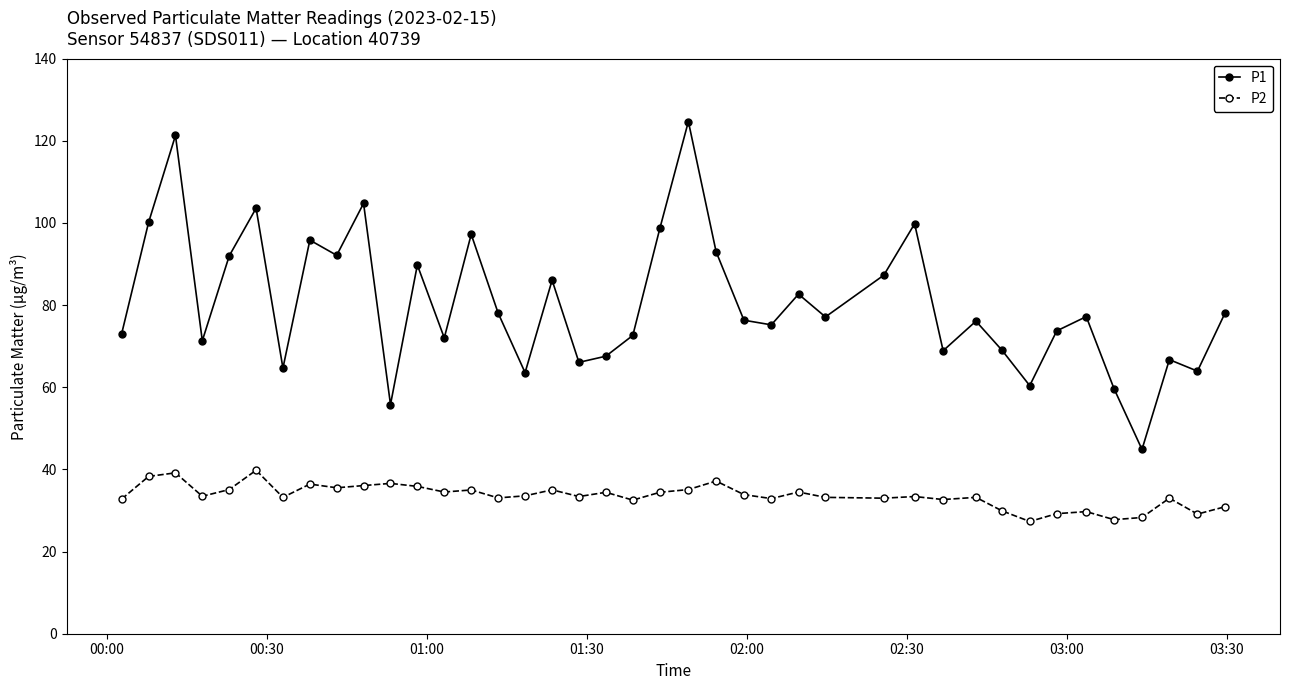

Is this an area chart (filled region under the line)?

No